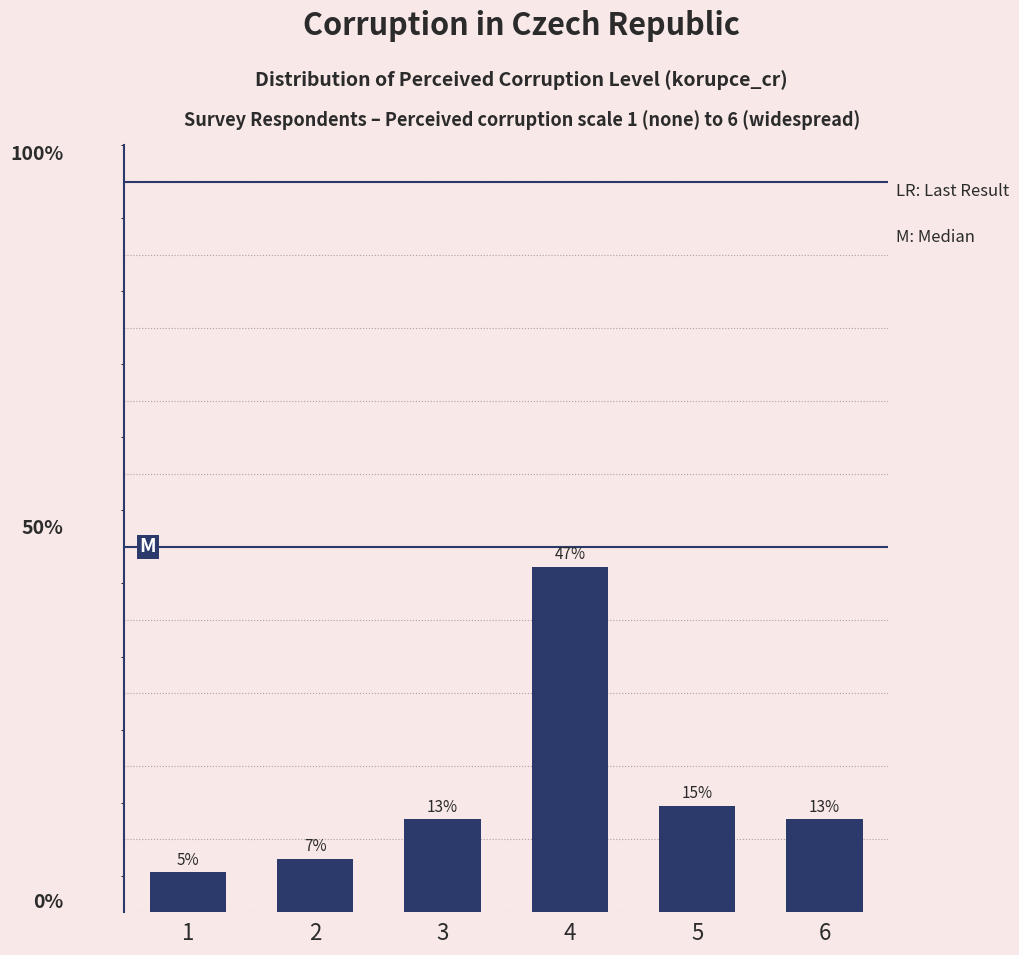

Does the chart contain any negative values?

No